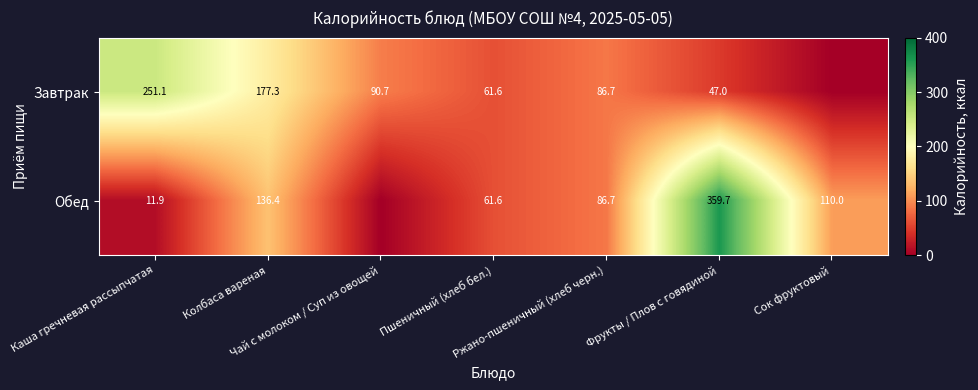

Where is Завтрак nearest to the value 125?

Чай с молоком / Суп из овощей